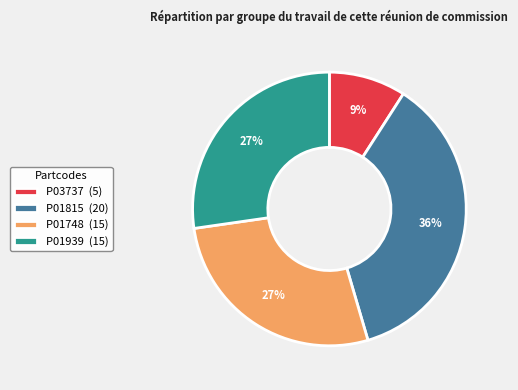

Which category has the smallest portion of the pie?

P03737